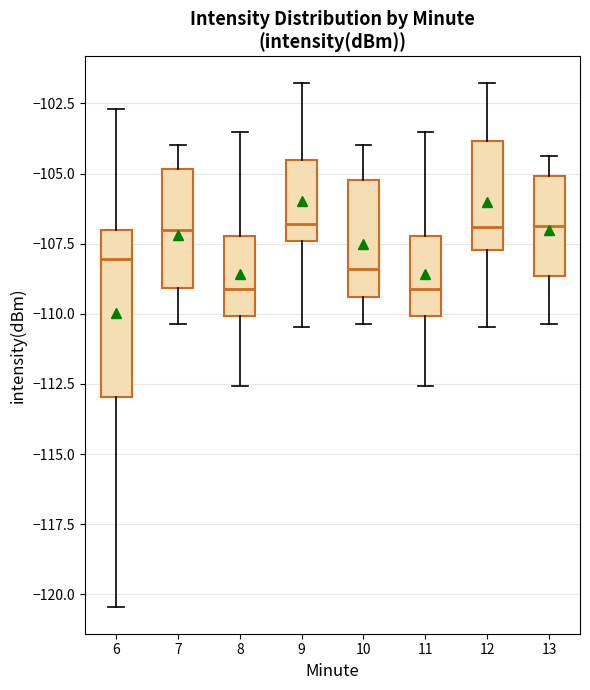

Where does the median line of the box at x = 12 sit on the y-axis? The values are not printed on the chart, so give them approximately, as read against the axis.

-107.0